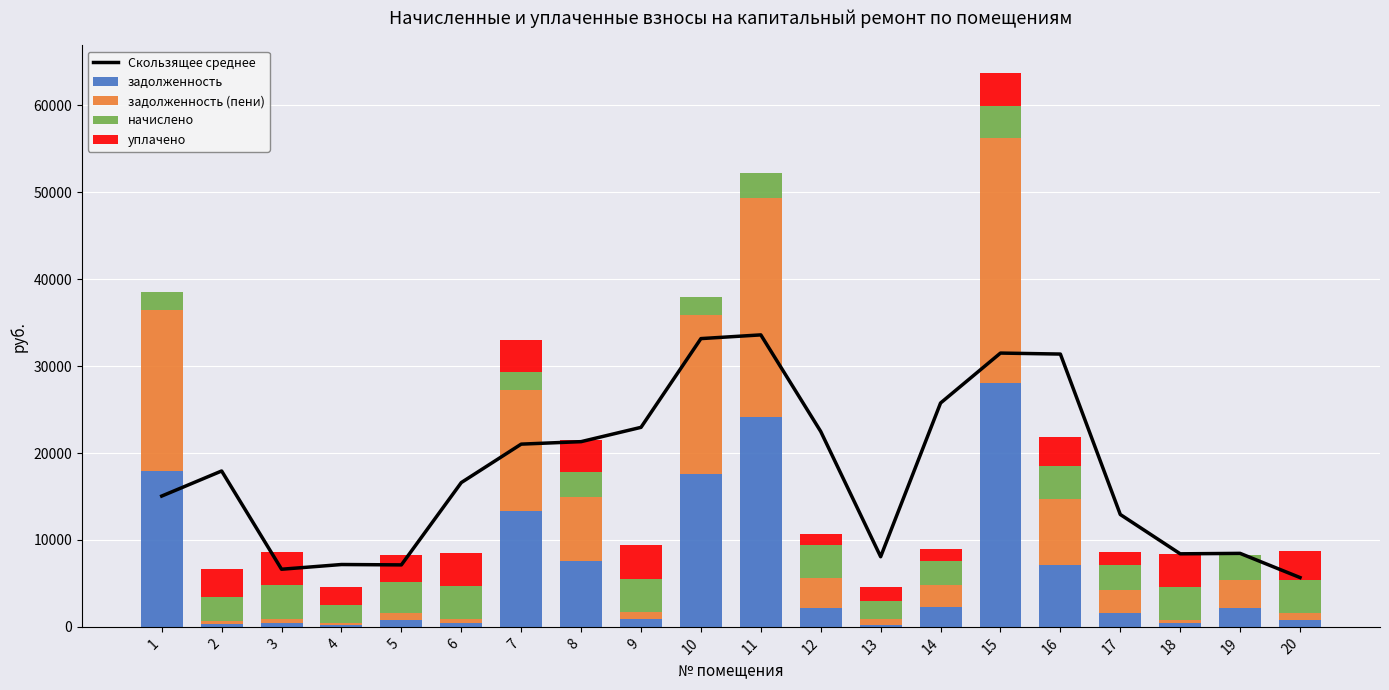

What is the value of the Скользящее среднее bar at the 14th from the left?

25751.5